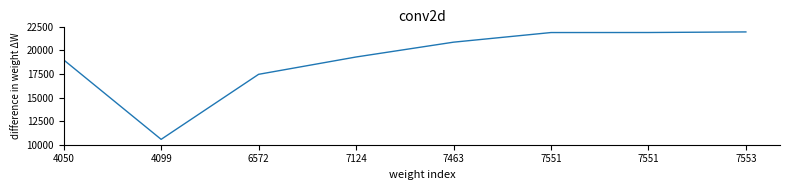

What is the change in value from 4099 to 7463?

+10329